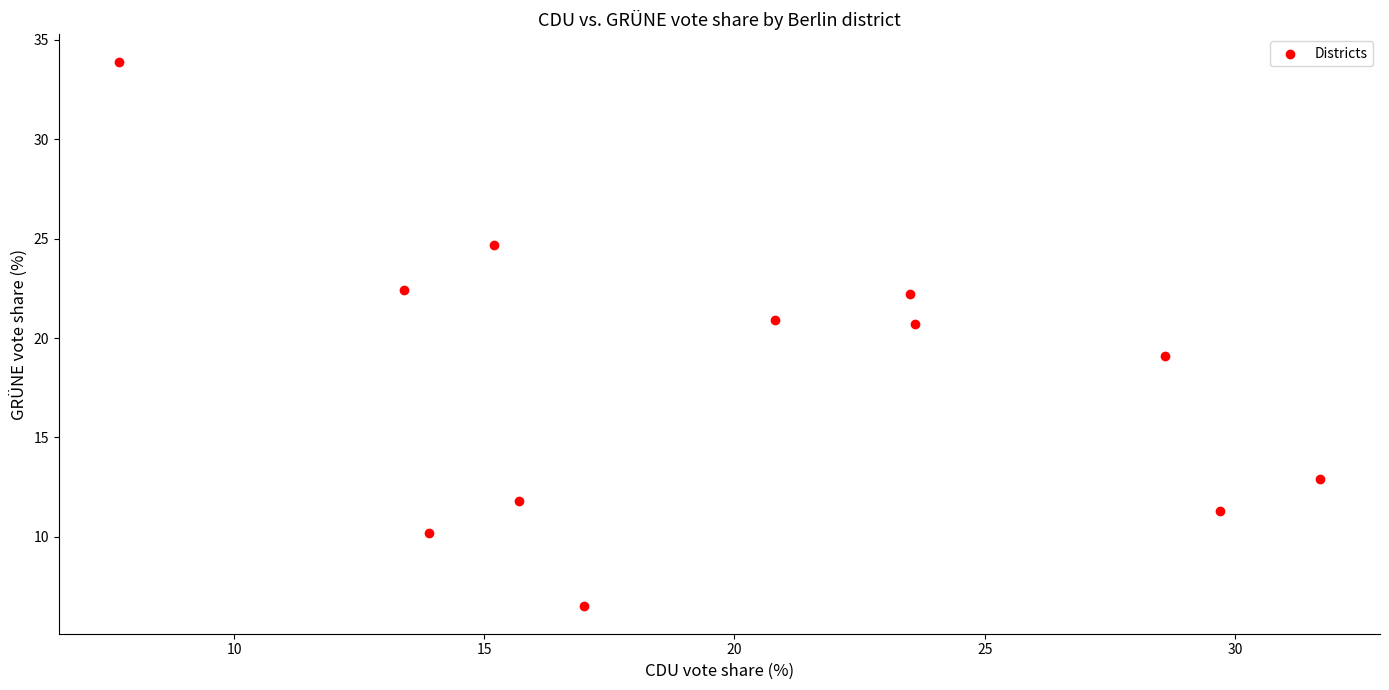

What is the range of Y values (max minus min)?

27.4